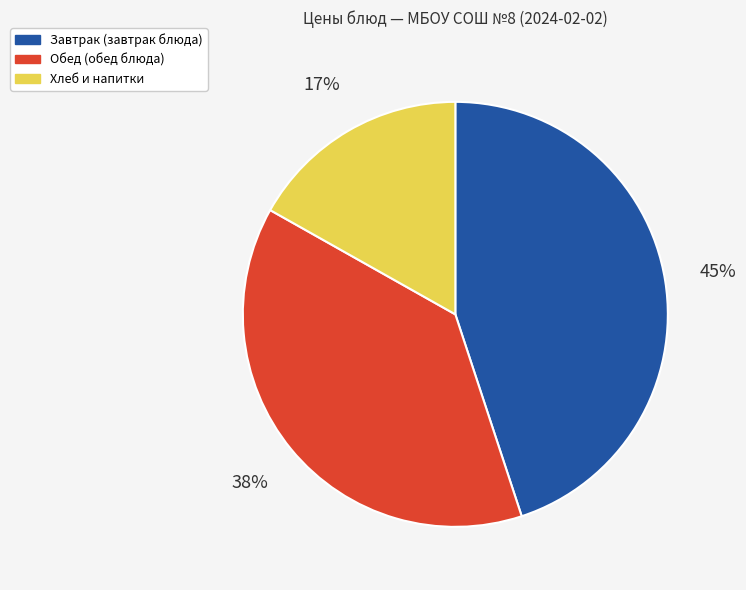

To the nearest percent, what portion does Завтрак (завтрак блюда) represent?

45%